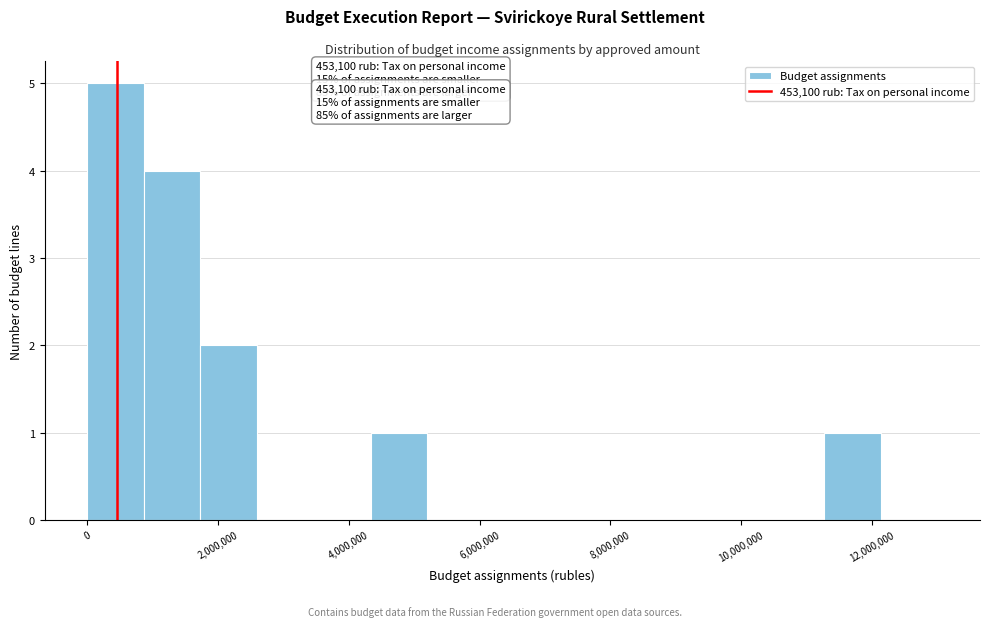

Over which range of the x-axis is the bar tallest?

0 to 800000